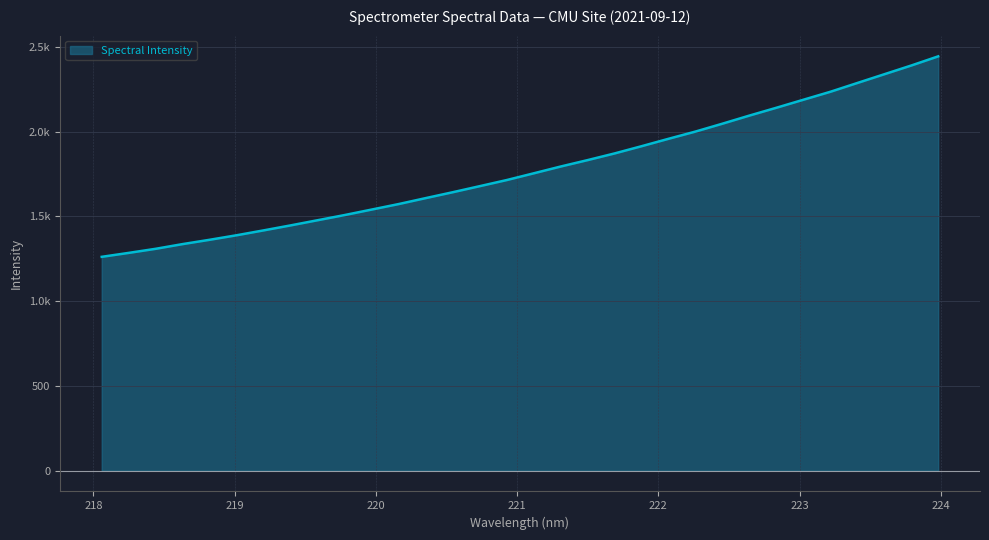

What is the average value?

1776.2